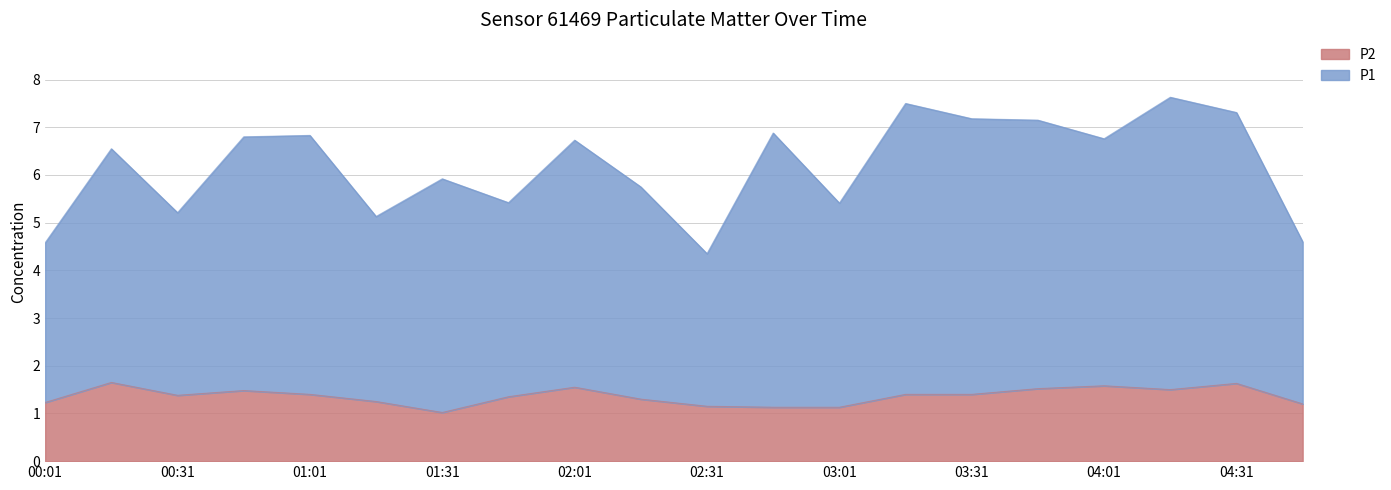

Which label corresponds to the smallest value in the chart?

01:31